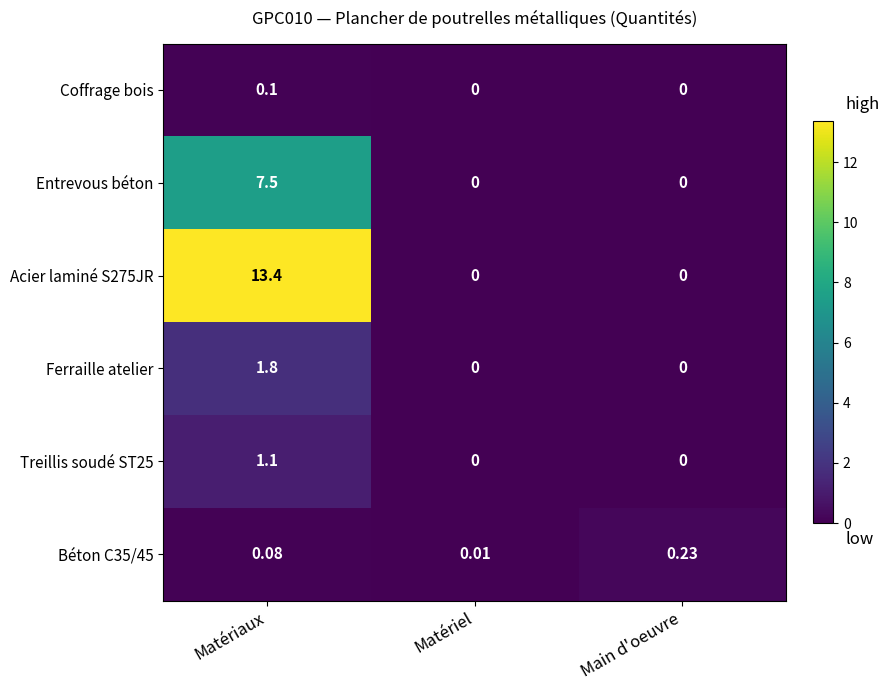

How many positive values does the Entrevous béton series have?

1